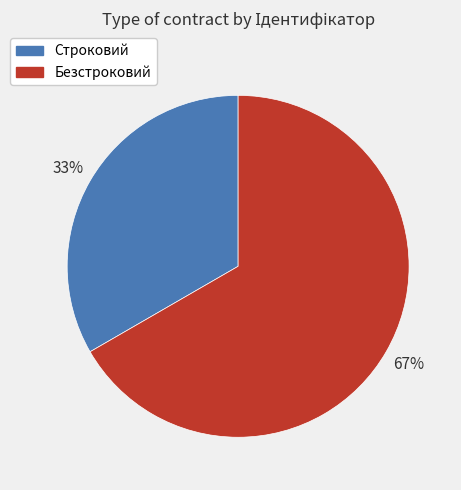

To the nearest percent, what portion does Безстроковий represent?

67%